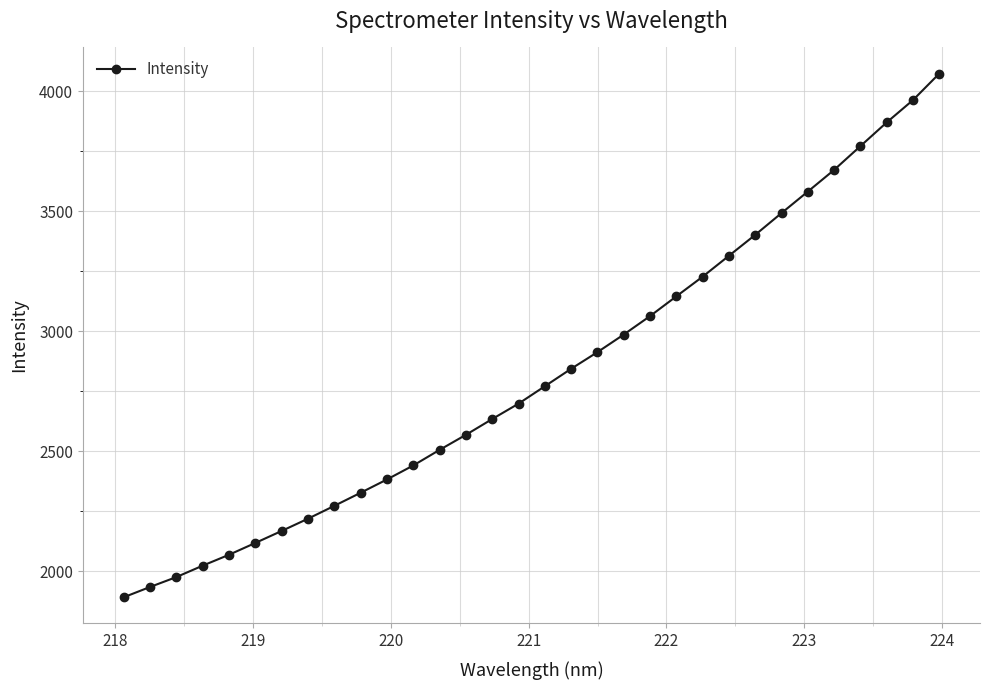

True or false: the data has more than 2 interior local peaks.

False